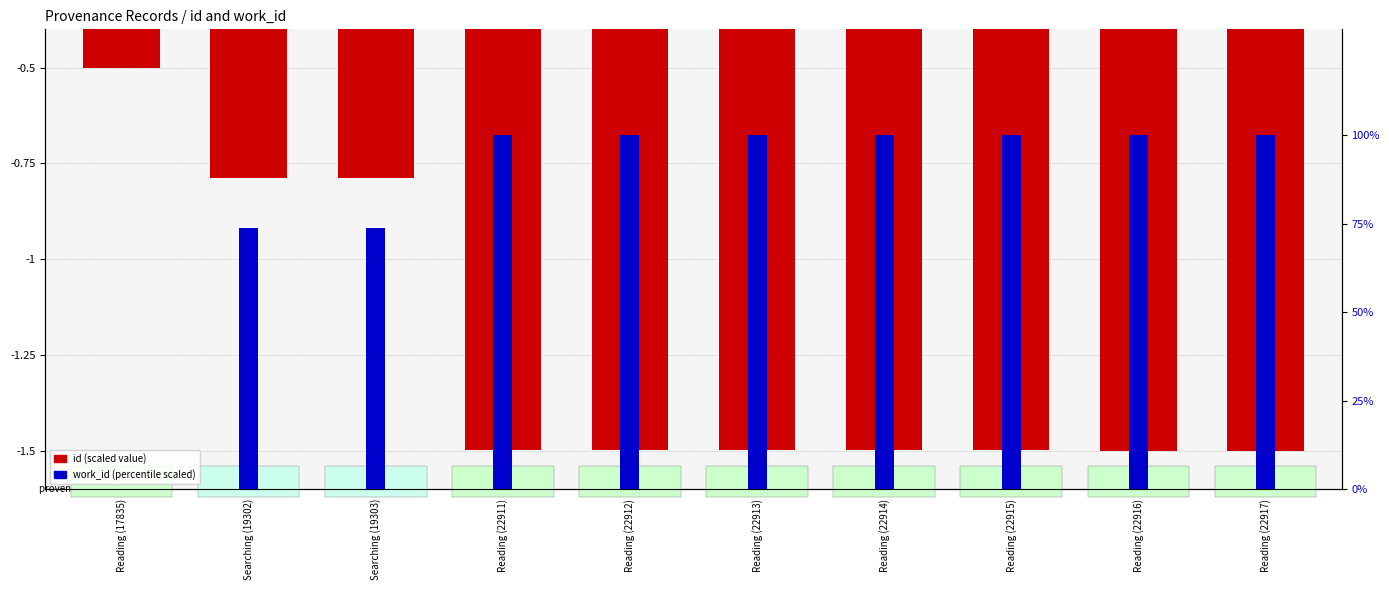

What is the sum of all work_id (scaled) values?

847.8